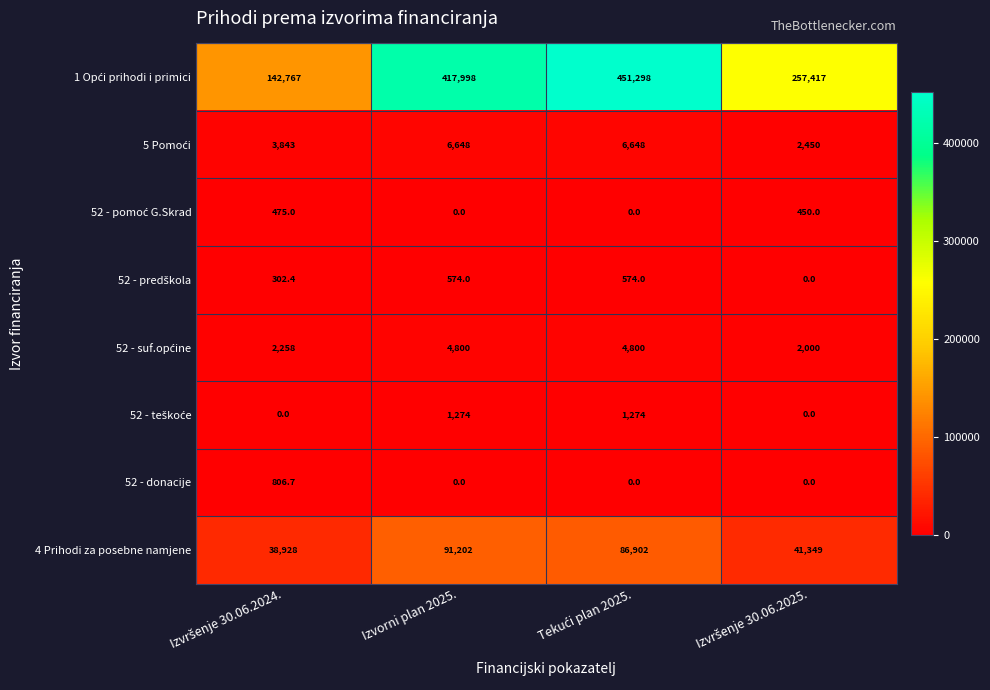

What is the sum of all 52 - donacije values?

806.7